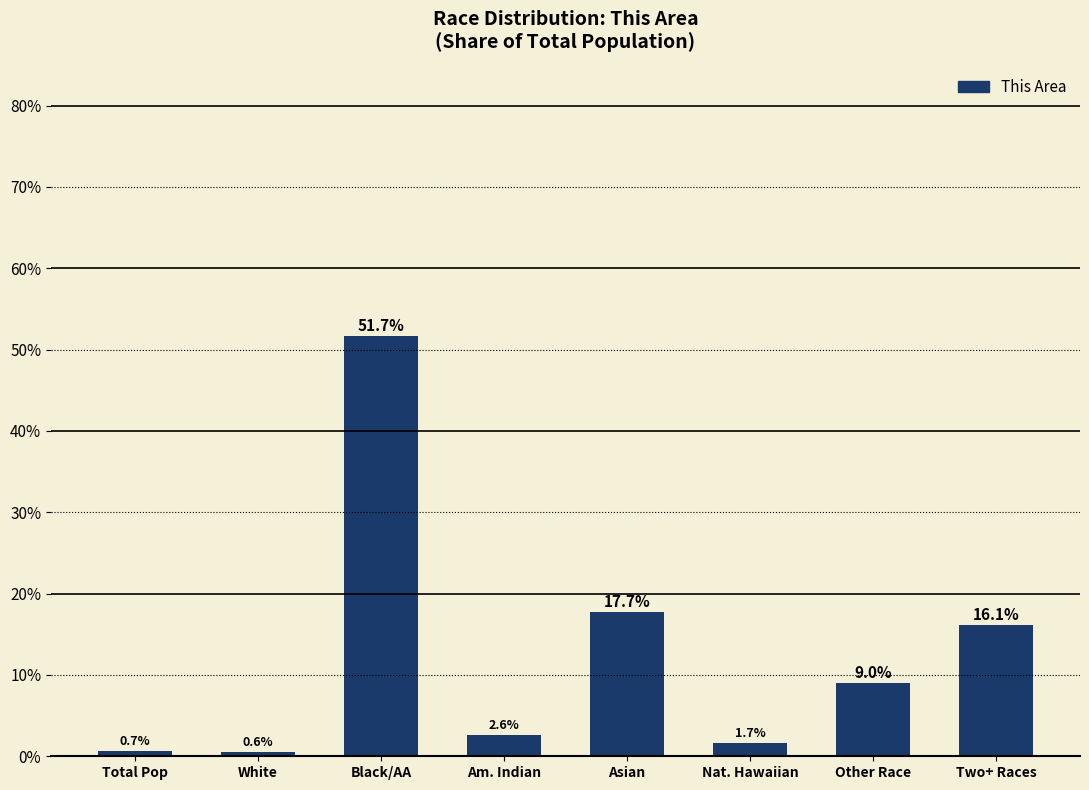

What is the change in value from Black/AA to Am. Indian?

-49.0